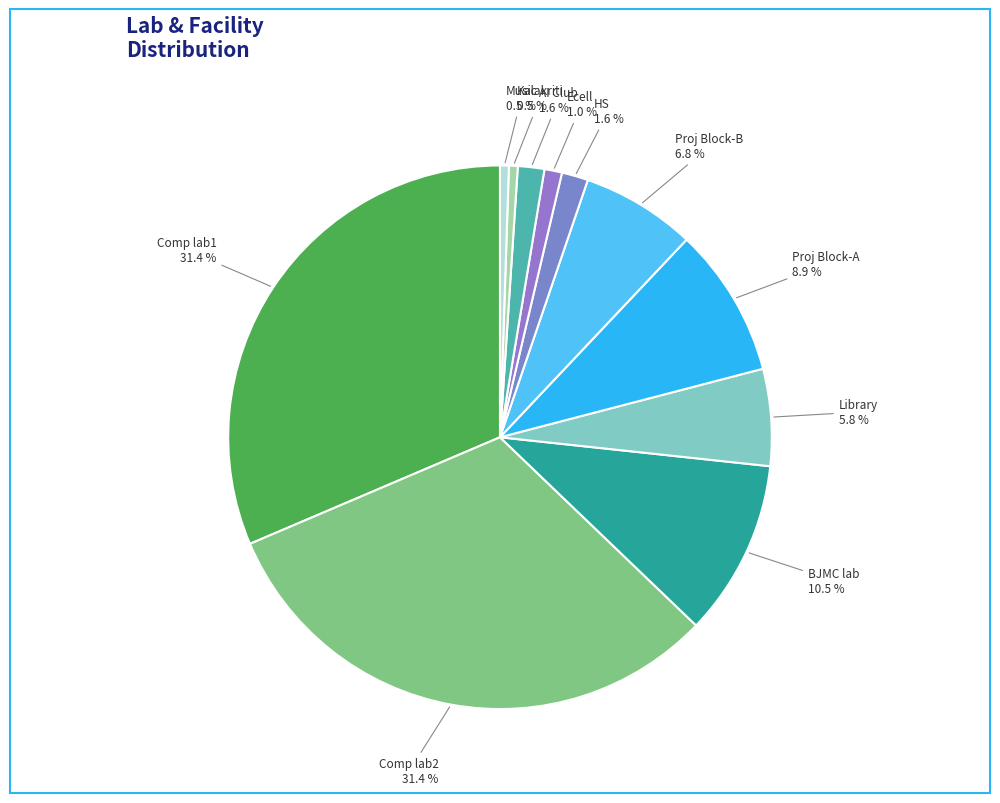

How many segments does this pie chart have?

11